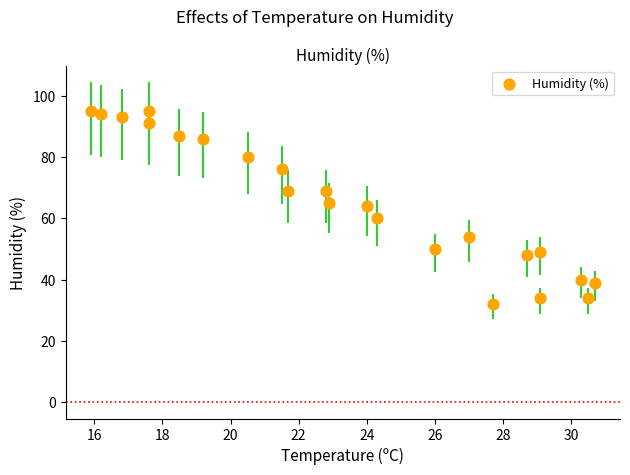

What is the range of Y values (max minus min)?

63